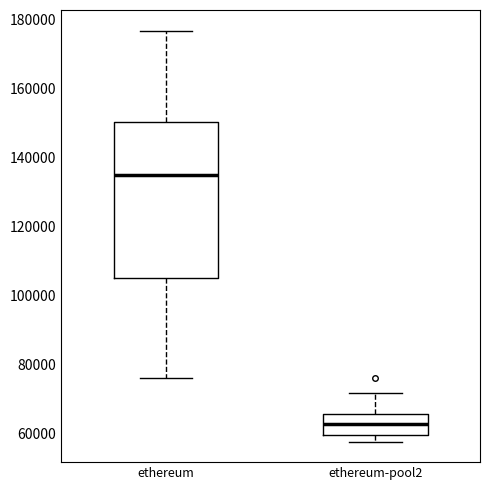

Which box is the tallest, from its lower edge to its upper edge?

ethereum